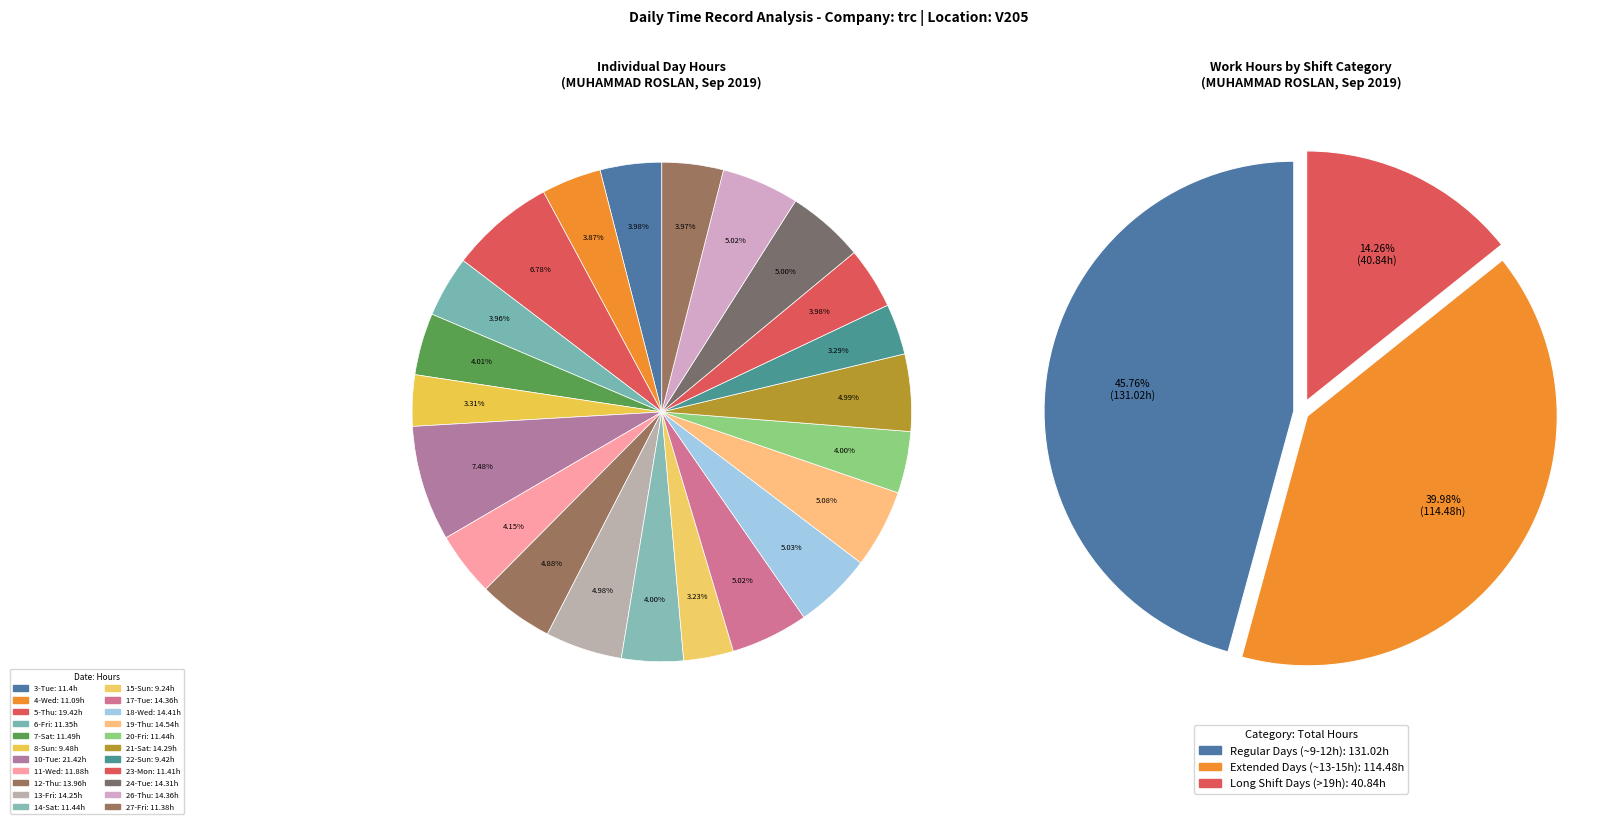

To the nearest percent, what is the difference between the largest and smallest slice percentages?

4%